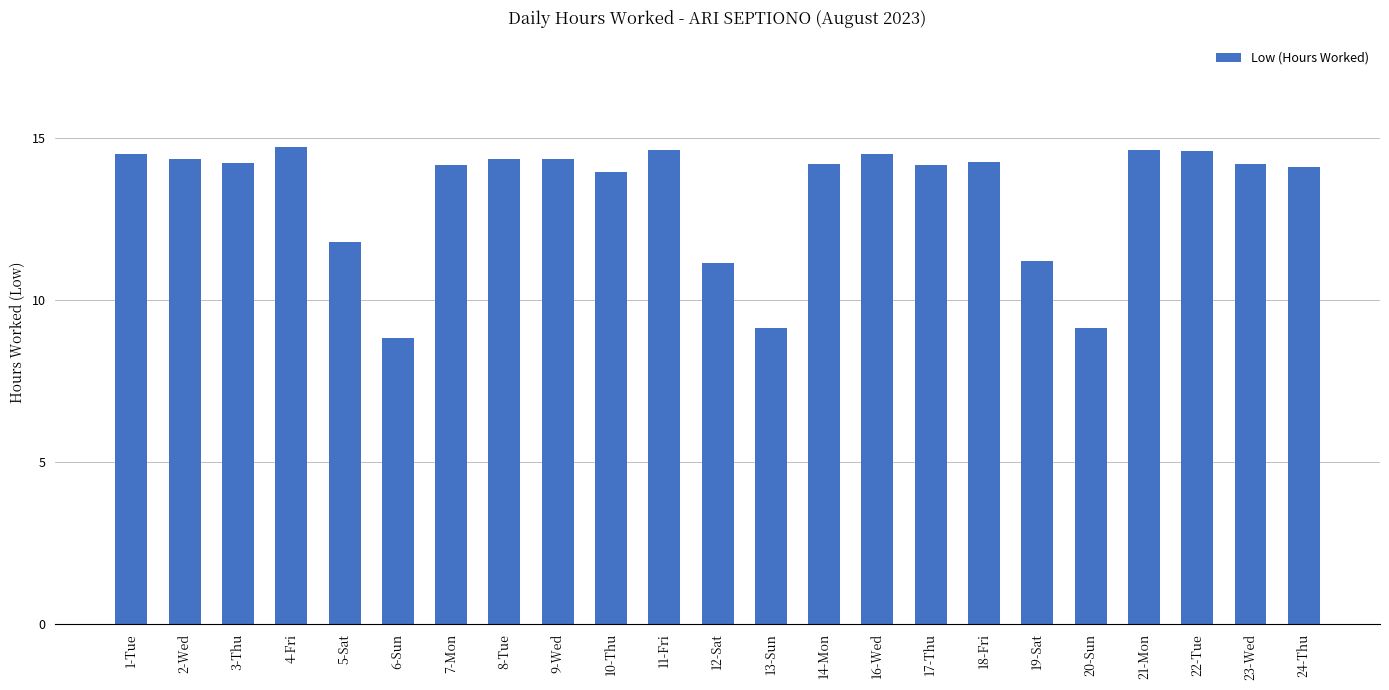

What position from the right is 9-Wed?

15